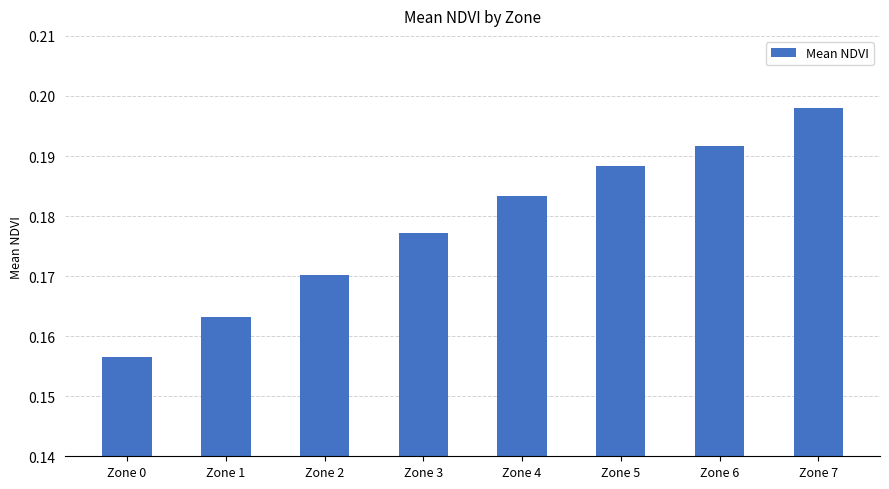

List the labels in order of value, smallest first.

Zone 0, Zone 1, Zone 2, Zone 3, Zone 4, Zone 5, Zone 6, Zone 7